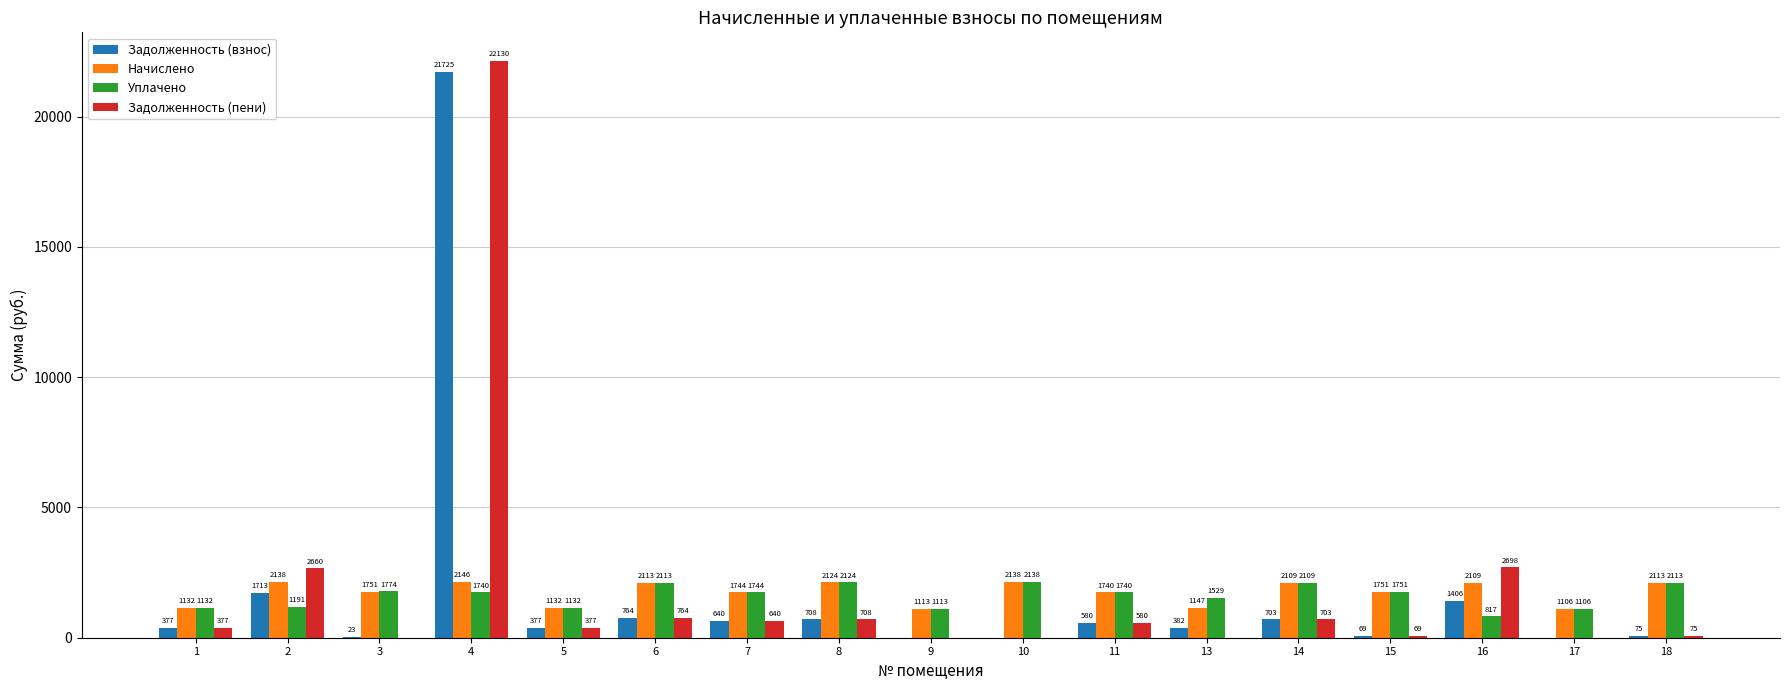

Where is Уплачено nearest to the value 1477?

13